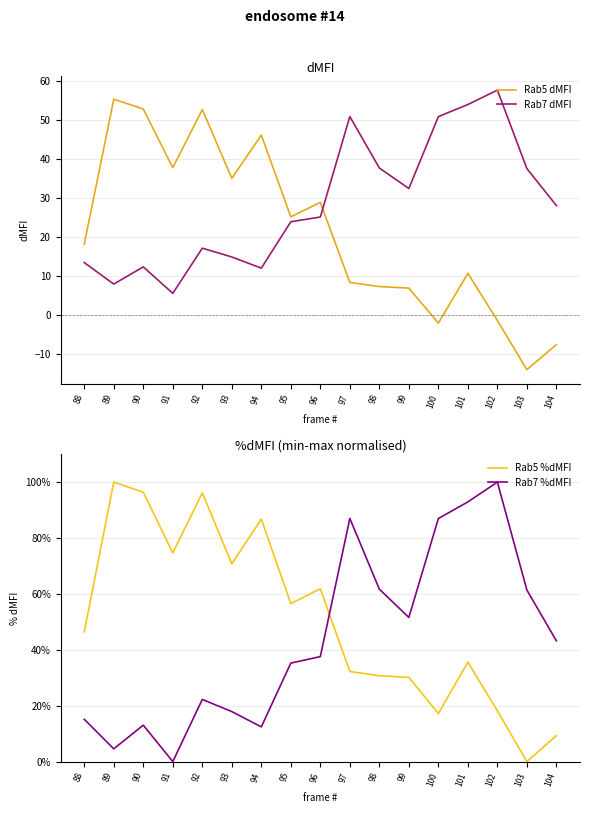

Does the chart have visible grid lines?

Yes